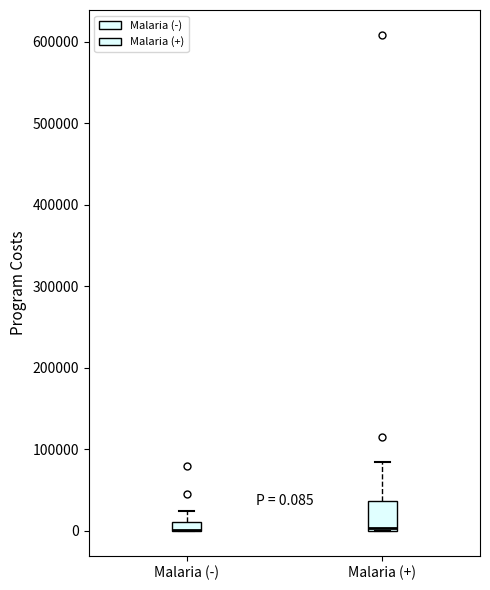

Which box is the tallest, from its lower edge to its upper edge?

Malaria (+)